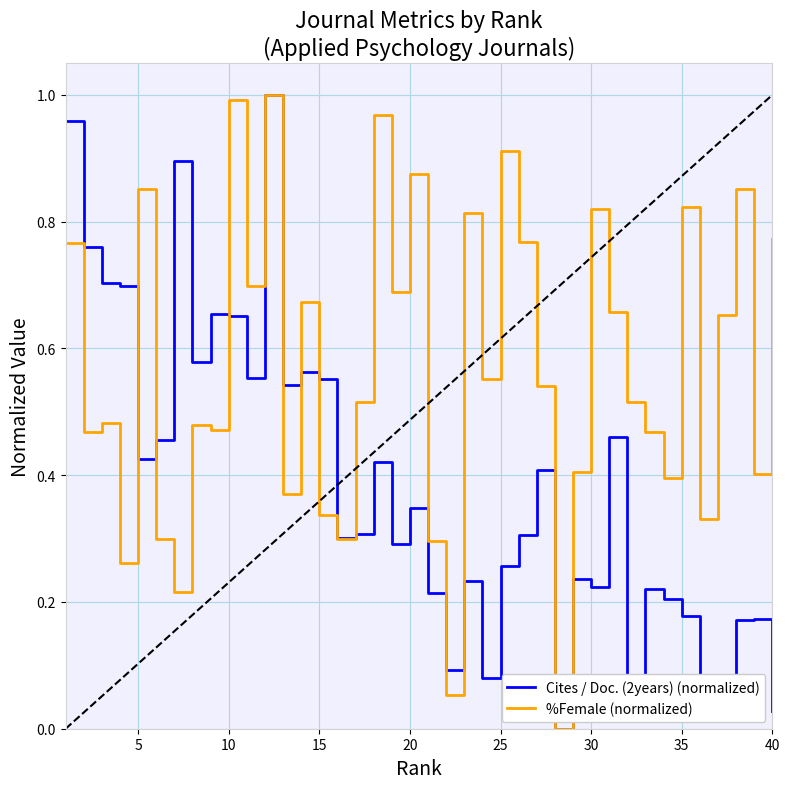

List the series in order of their overall mean, highest first.

%Female (normalized), Cites / Doc. (2years) (normalized)